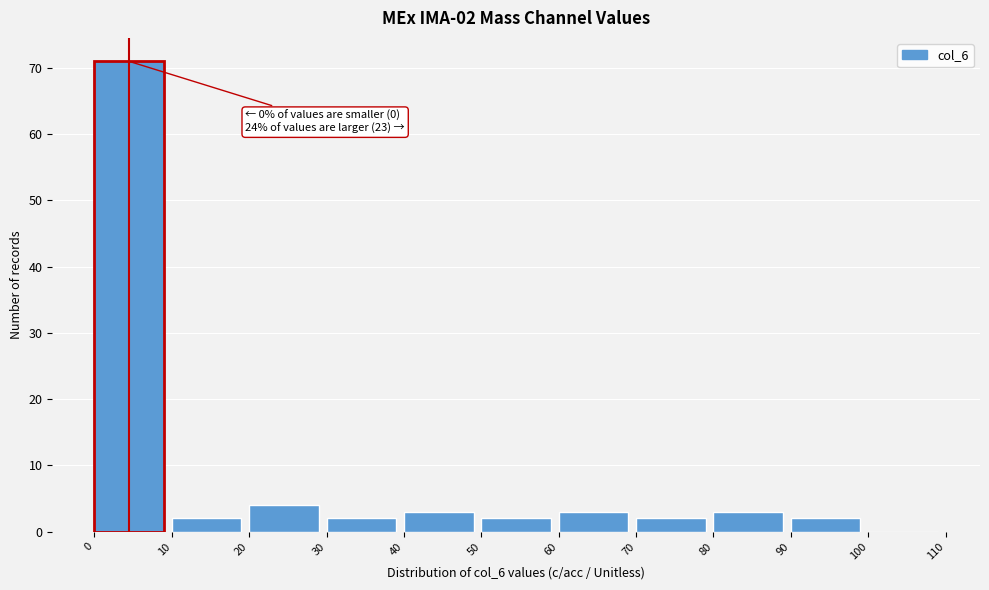

Over which range of the x-axis is the bar tallest?

0 to 10